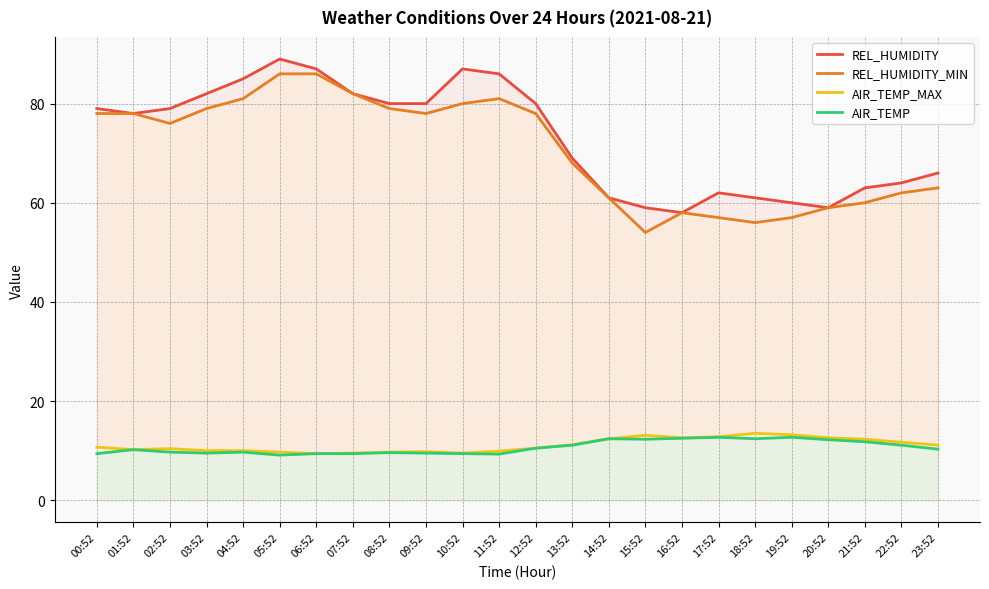

Rank the series by their maximum value, from lowest to highest.

AIR_TEMP, AIR_TEMP_MAX, REL_HUMIDITY_MIN, REL_HUMIDITY